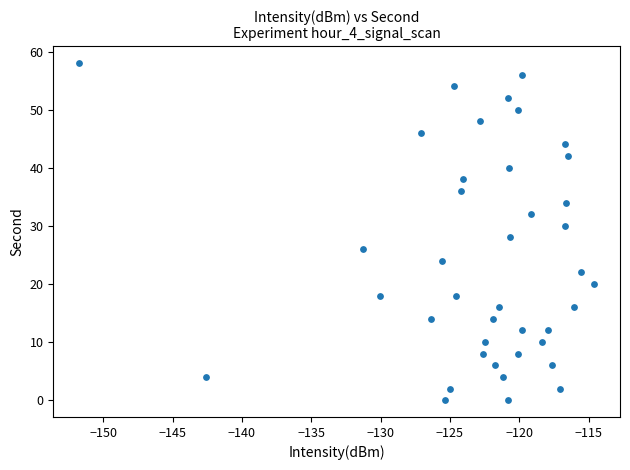

What is the range of Y values (max minus min)?

58